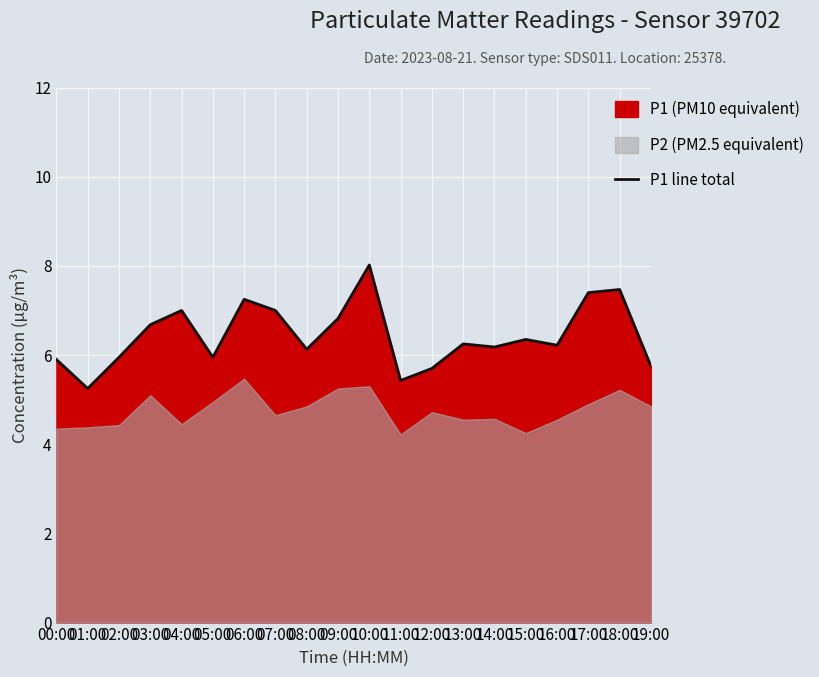

Which has a higher value, 00:00 or 03:00?

03:00